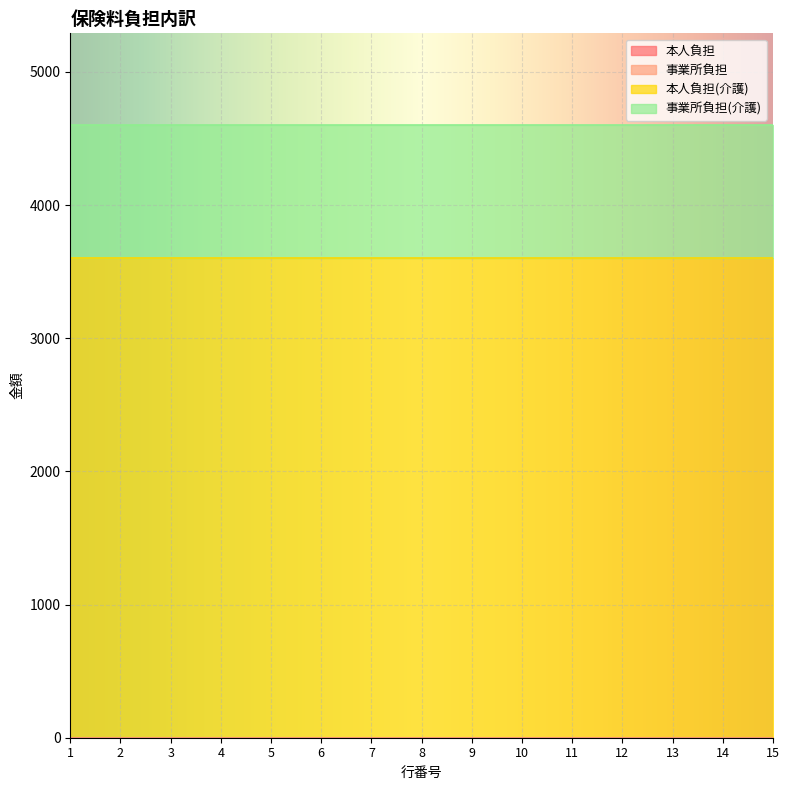

Count the number of data series in this chart.

4